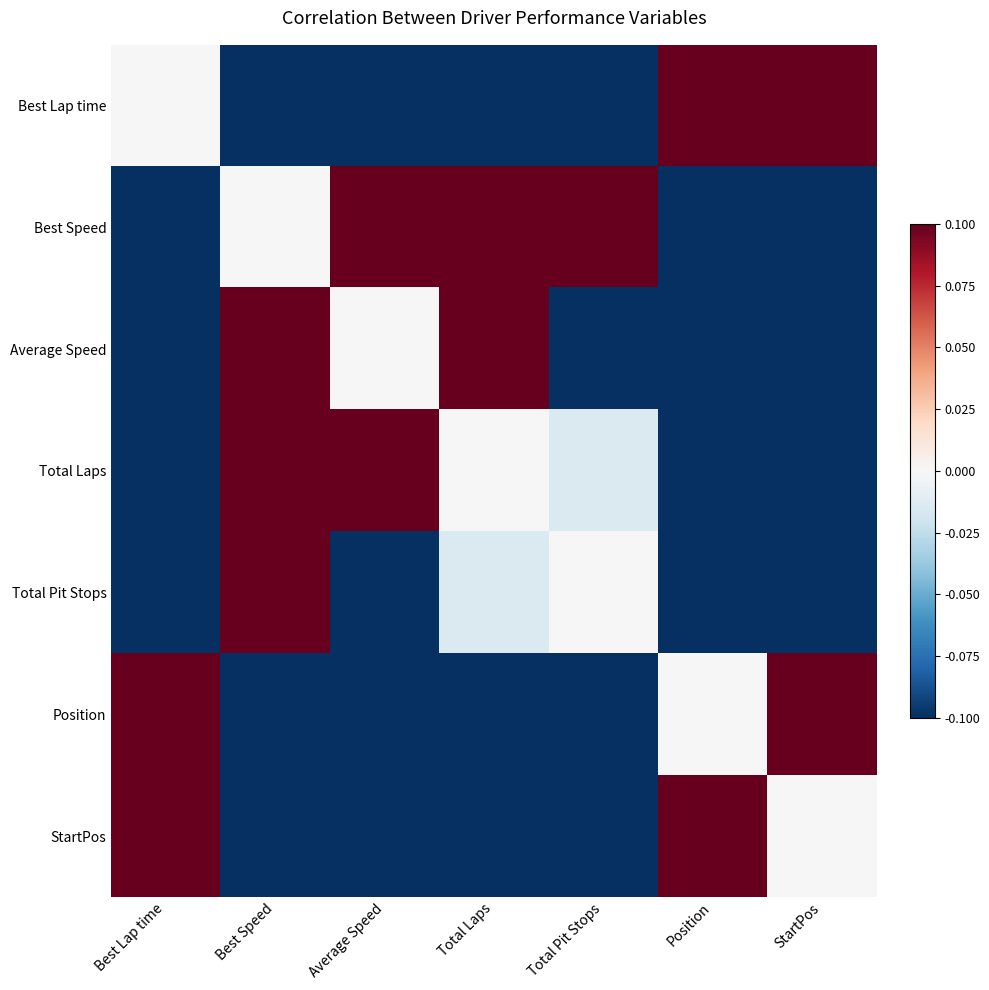

Which series has the widest spread of values?

Best Lap time